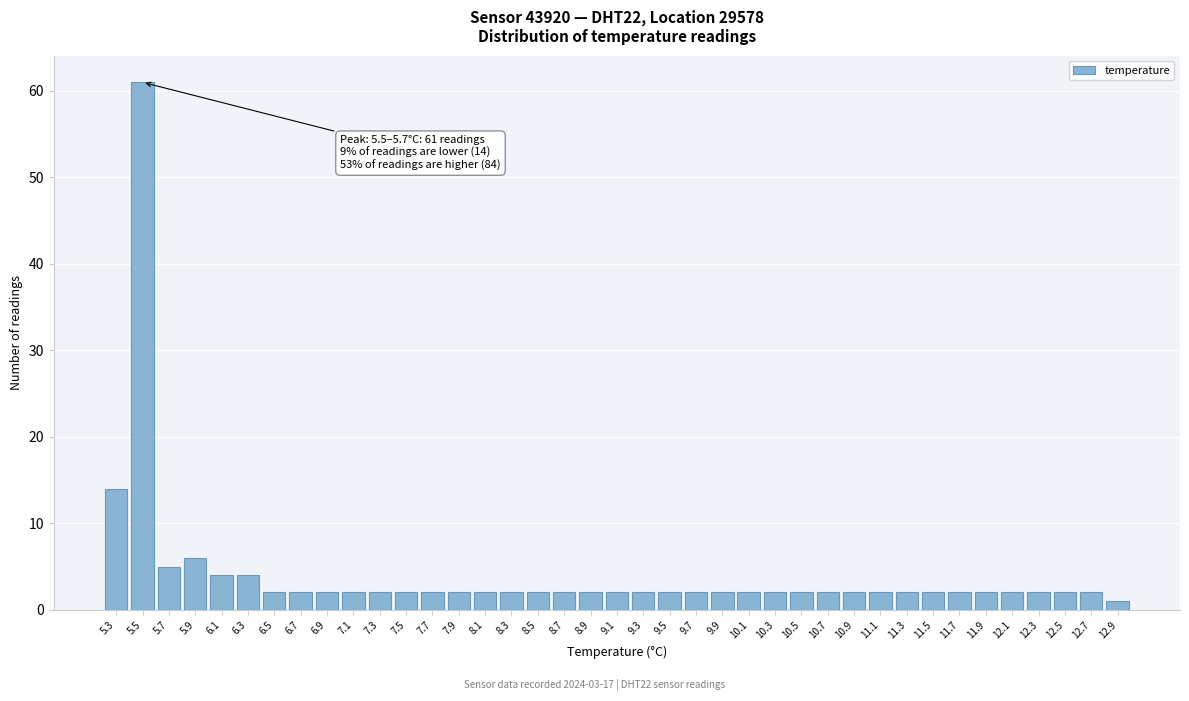

At which category does the chart reach its peak across all series?

5.5